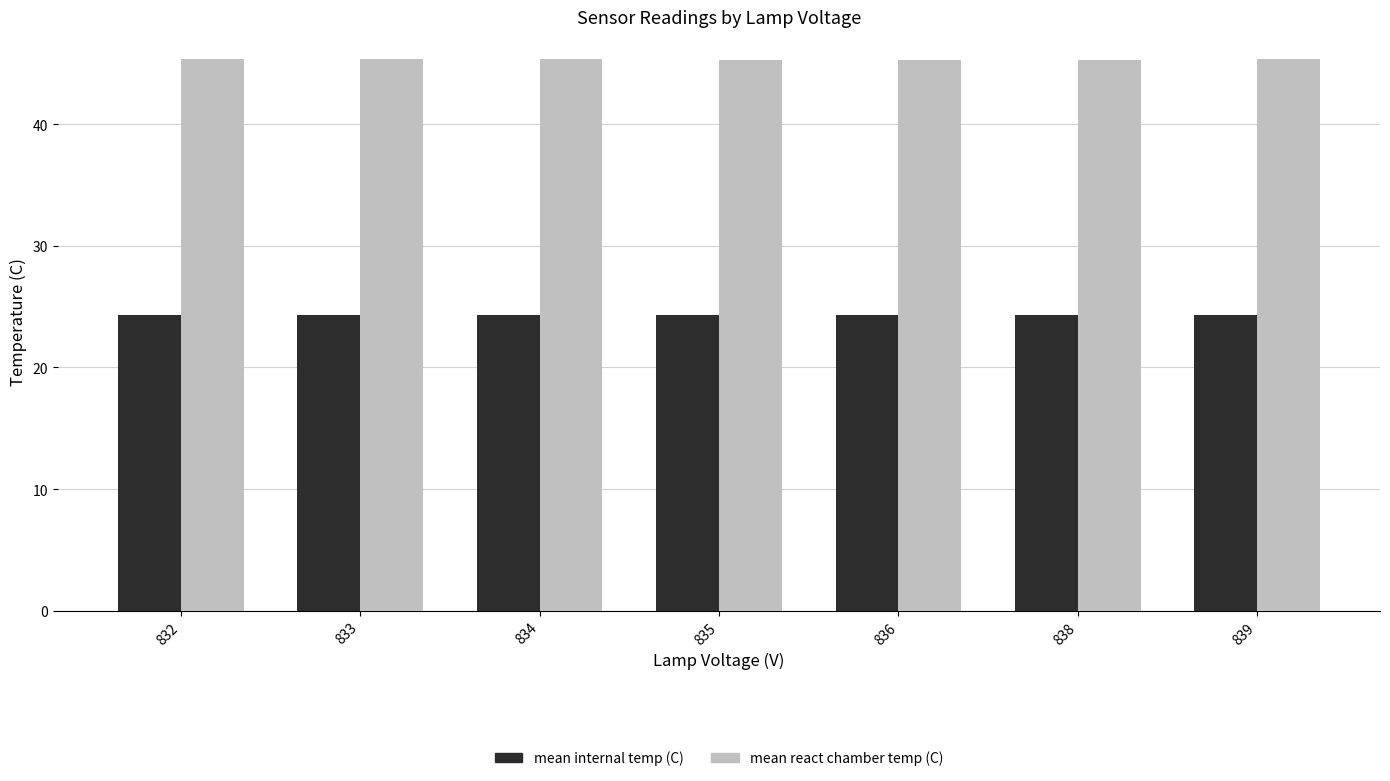

Rank the series at 833 from highest to lowest value.

mean react chamber temp (C), mean internal temp (C)